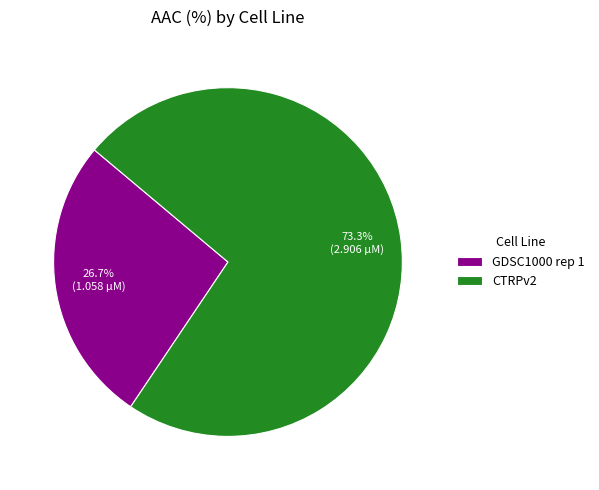

Which has a higher value, CTRPv2 or GDSC1000 rep 1?

CTRPv2